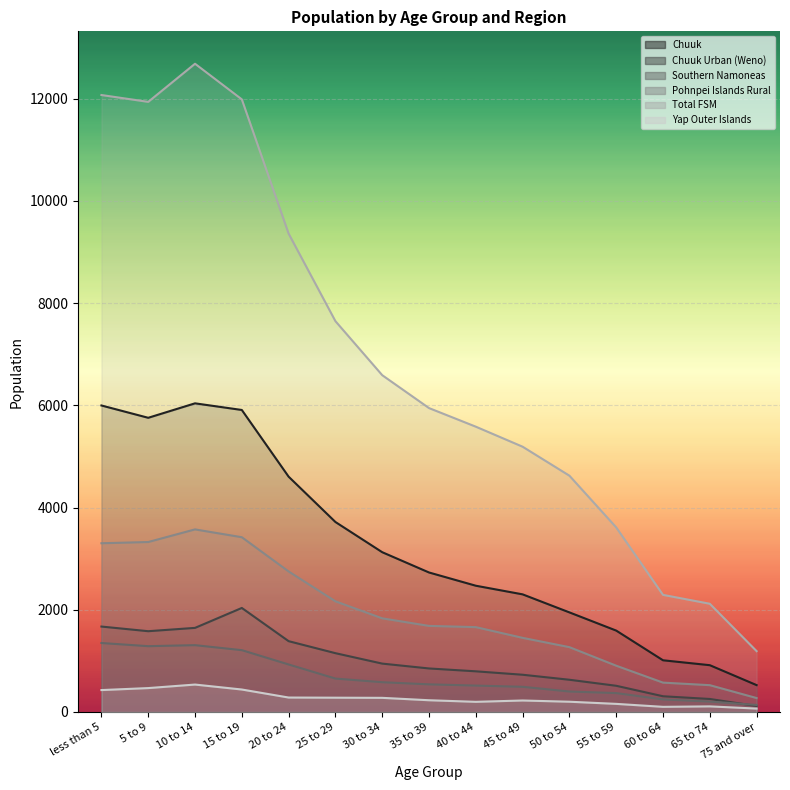

Which series has the largest total across all categories?

Total FSM